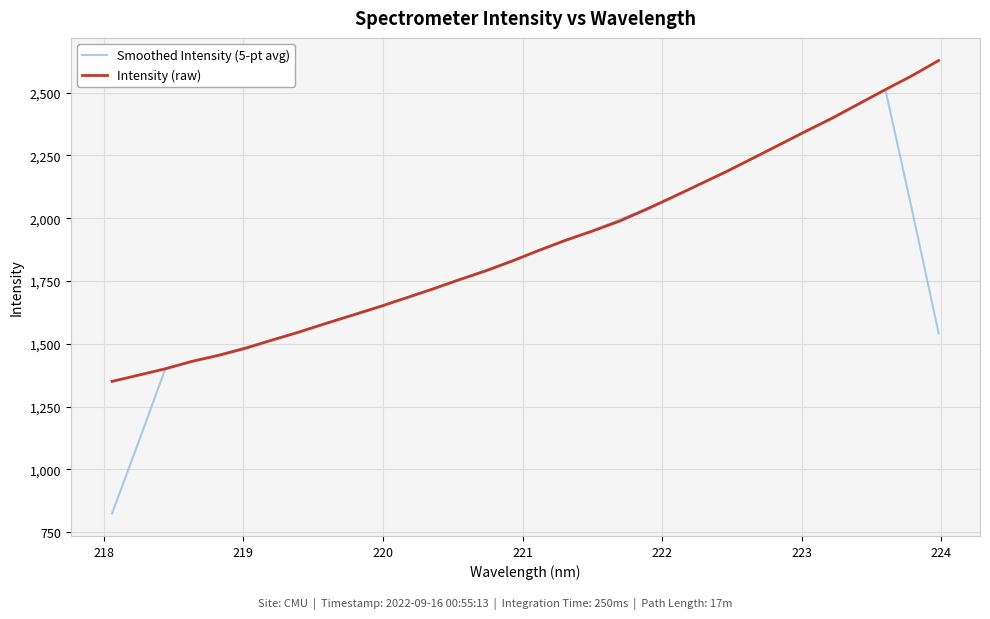

List the series in order of their peak value, lowest first.

Smoothed Intensity (5-pt avg), Intensity (raw)